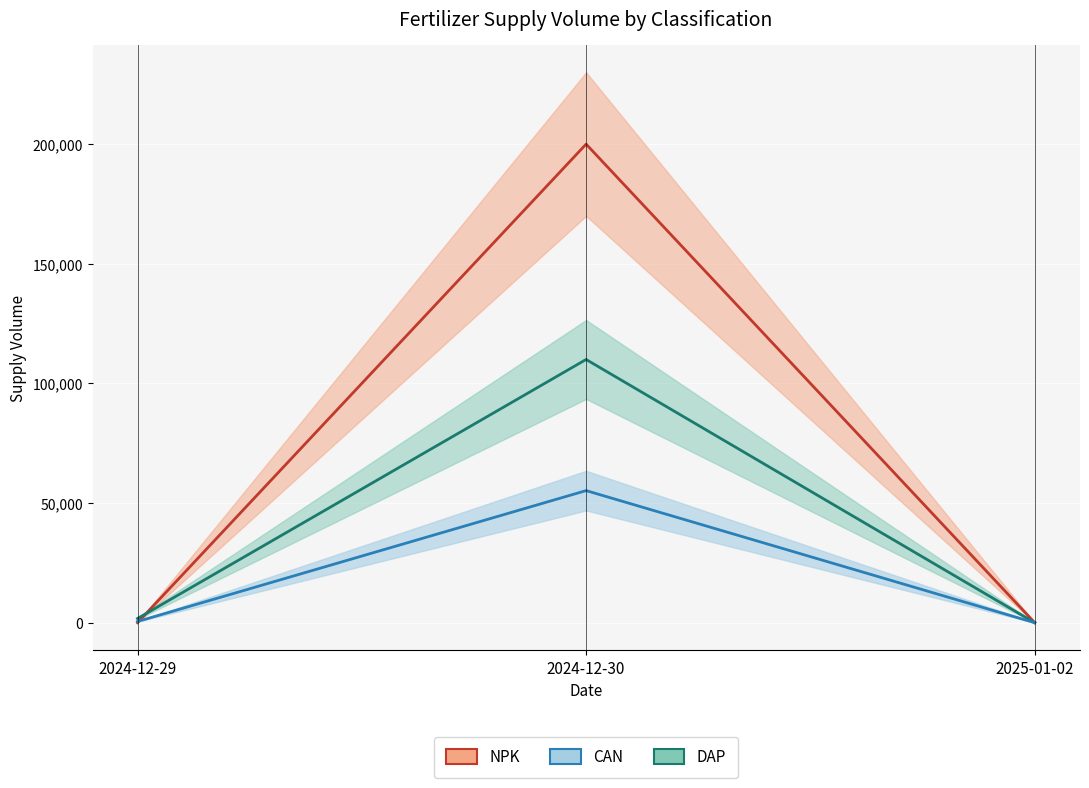

Which series has the largest range (max minus min)?

NPK